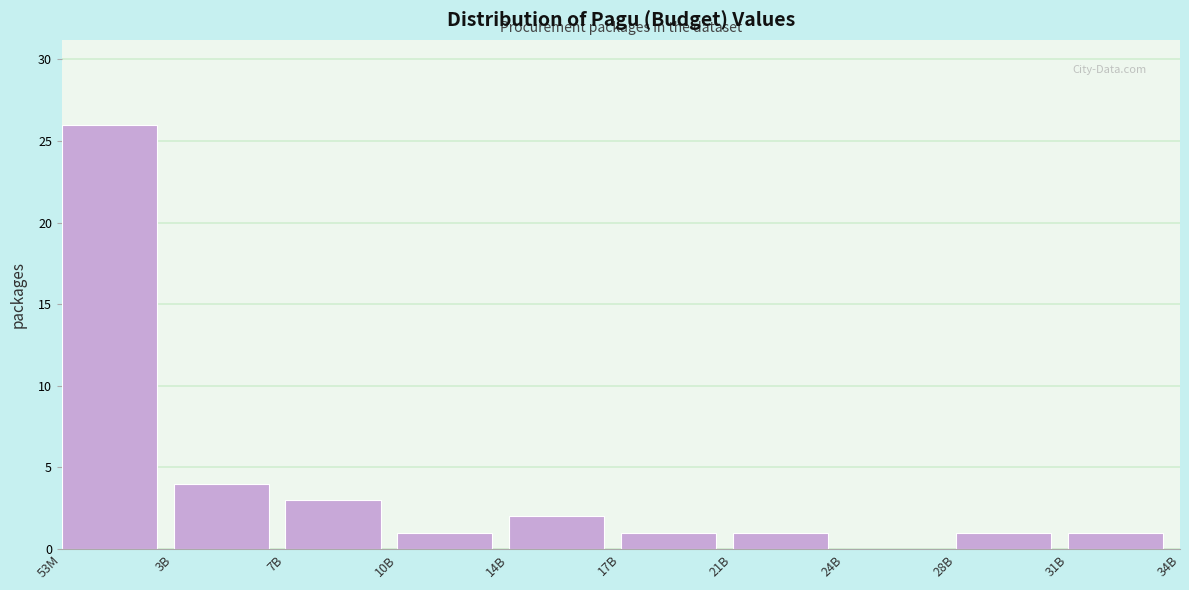

Reading right to left, list all the values displayed in this chart.

31B=1	28B=1	24B=0	21B=1	17B=1	14B=2	10B=1	7B=3	3B=4	53M=26